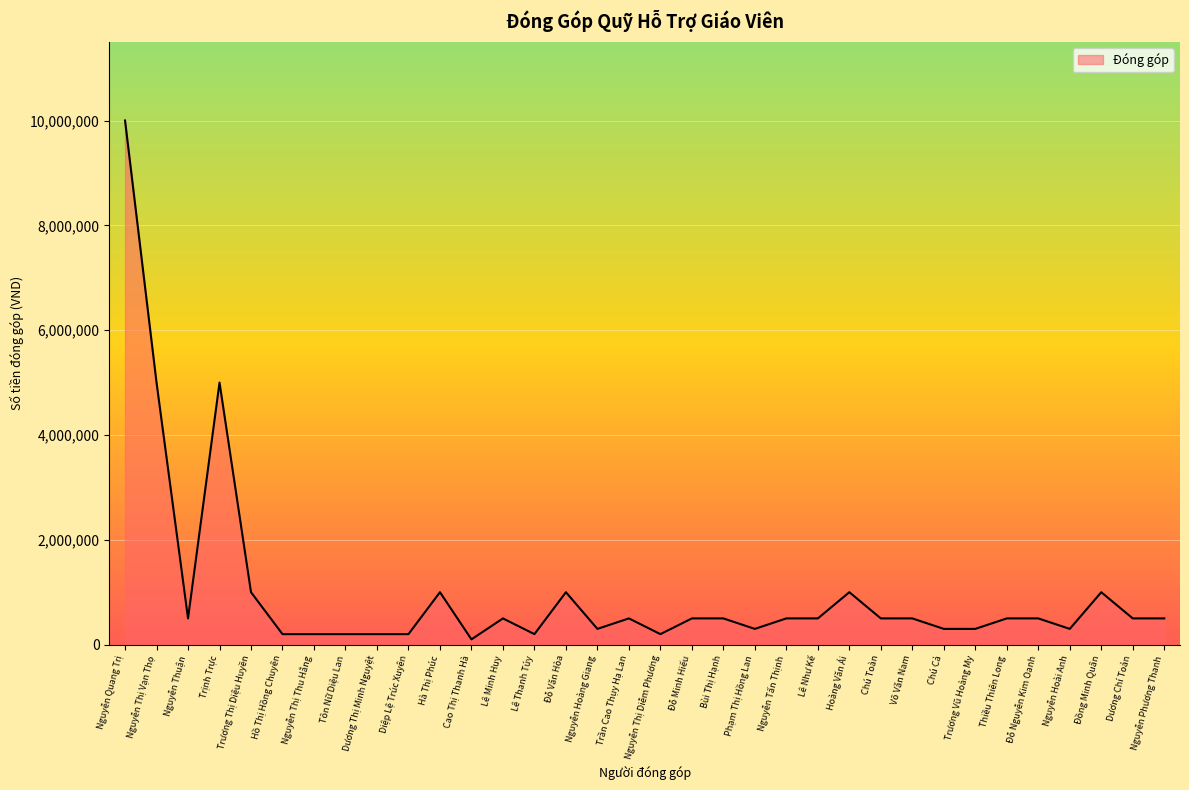

True or false: the data shows 200000 at Lê Thanh Túy.

True